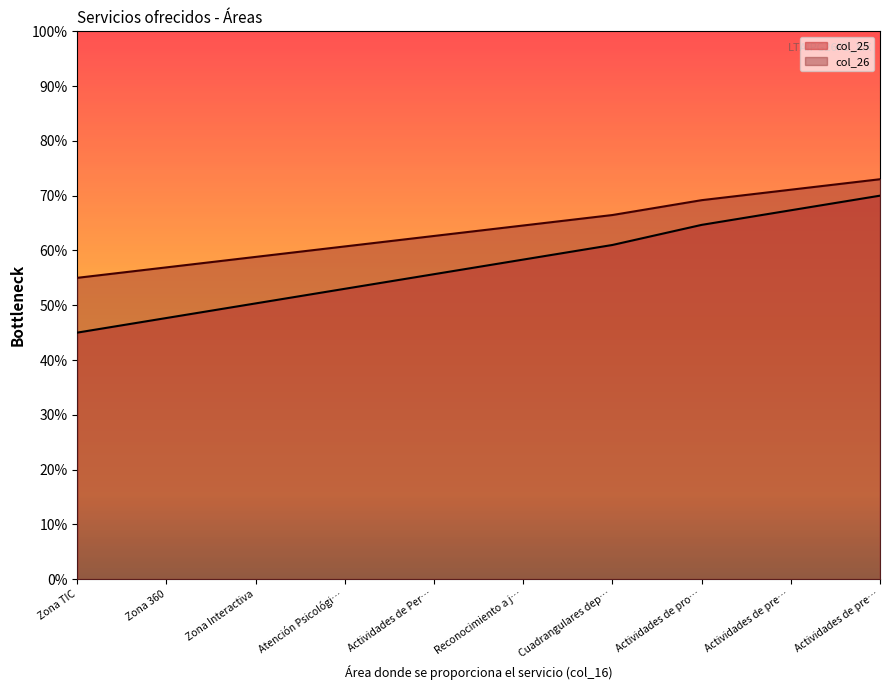

What are all the series names shown in the legend?

col_25, col_26